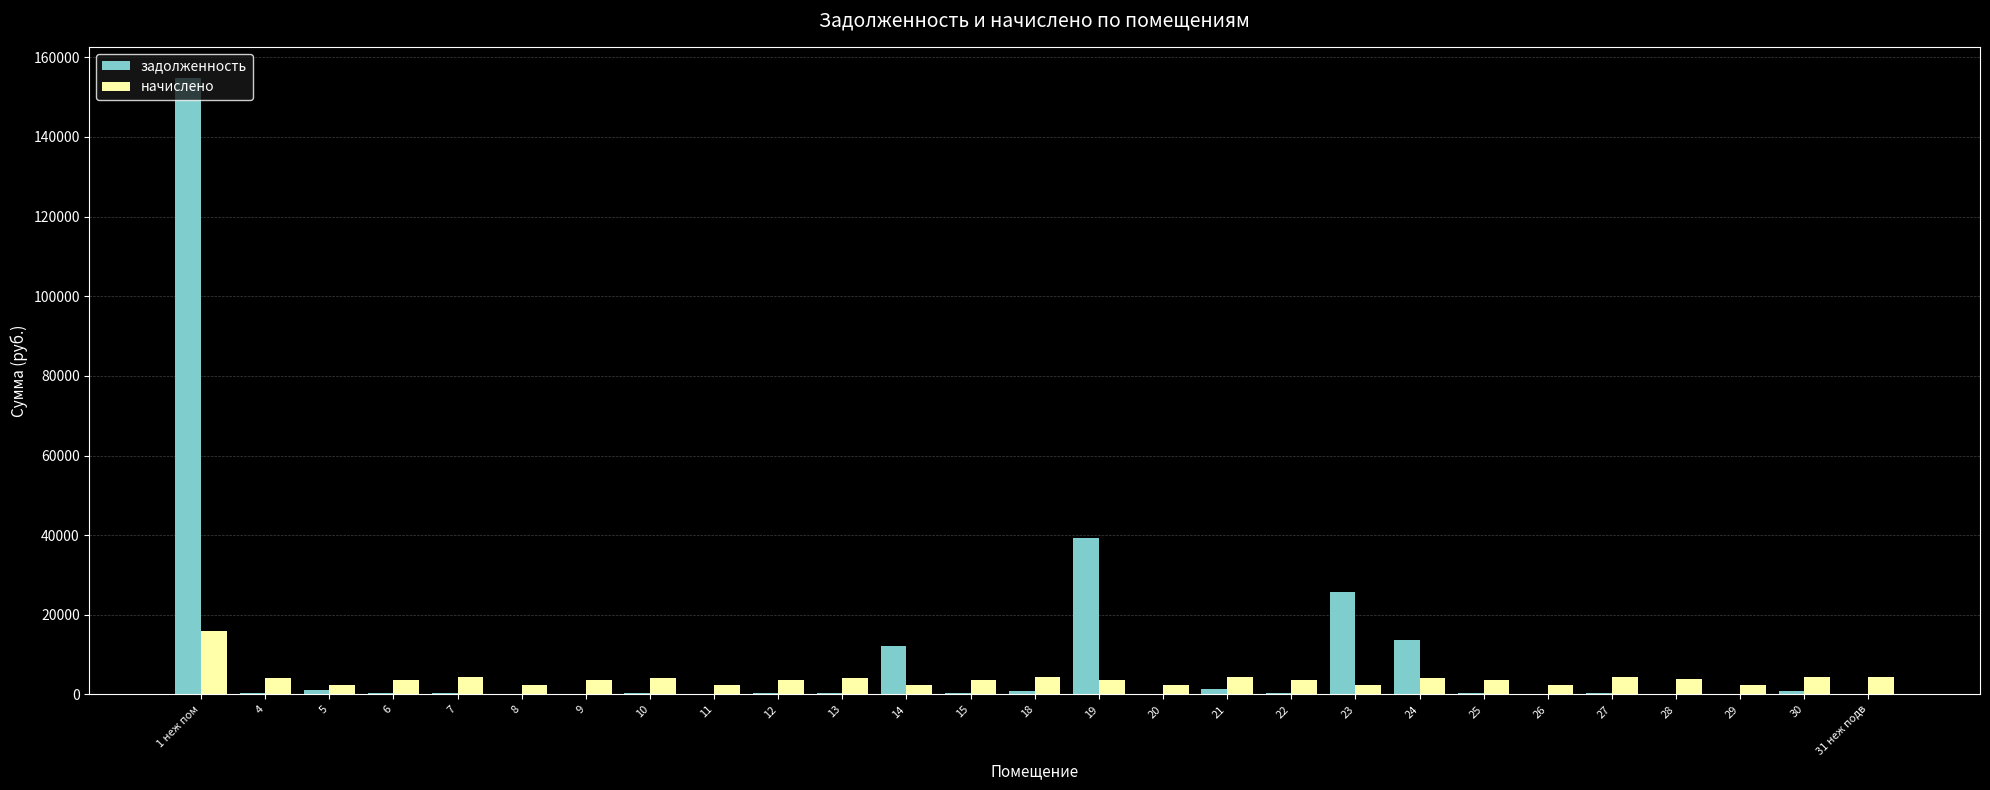

What is the sum of all начислено values?

105795.7